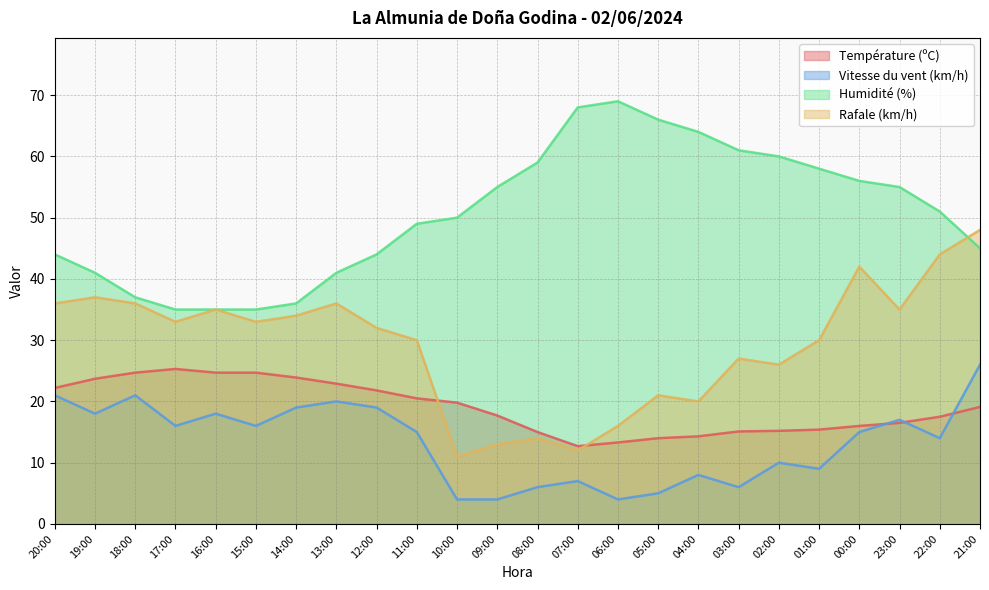

What is the average value of the Vitesse du vent (km/h) series?

13.2